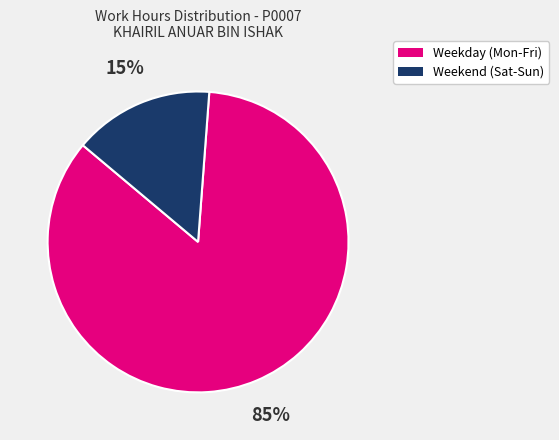

Is there a majority slice in this chart?

Yes